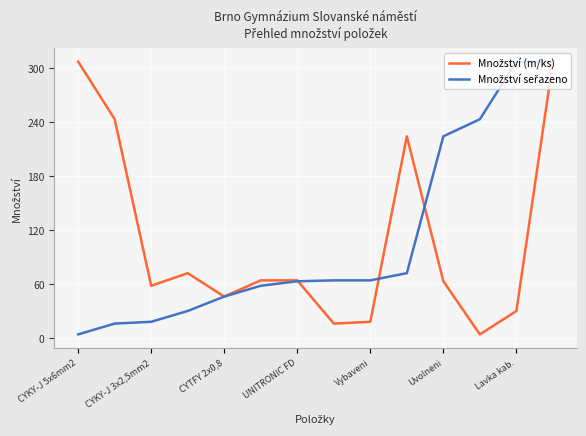

What is the maximum value shown in the chart?

307